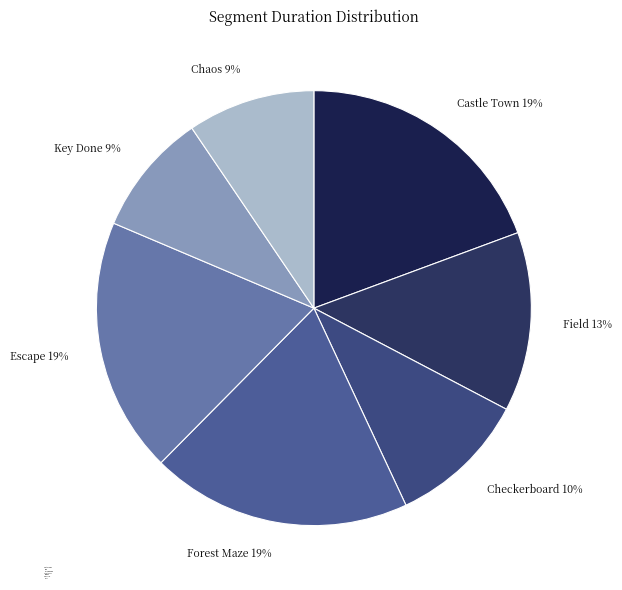

To the nearest percent, what is the difference between the Field and Escape slice percentages?

6%